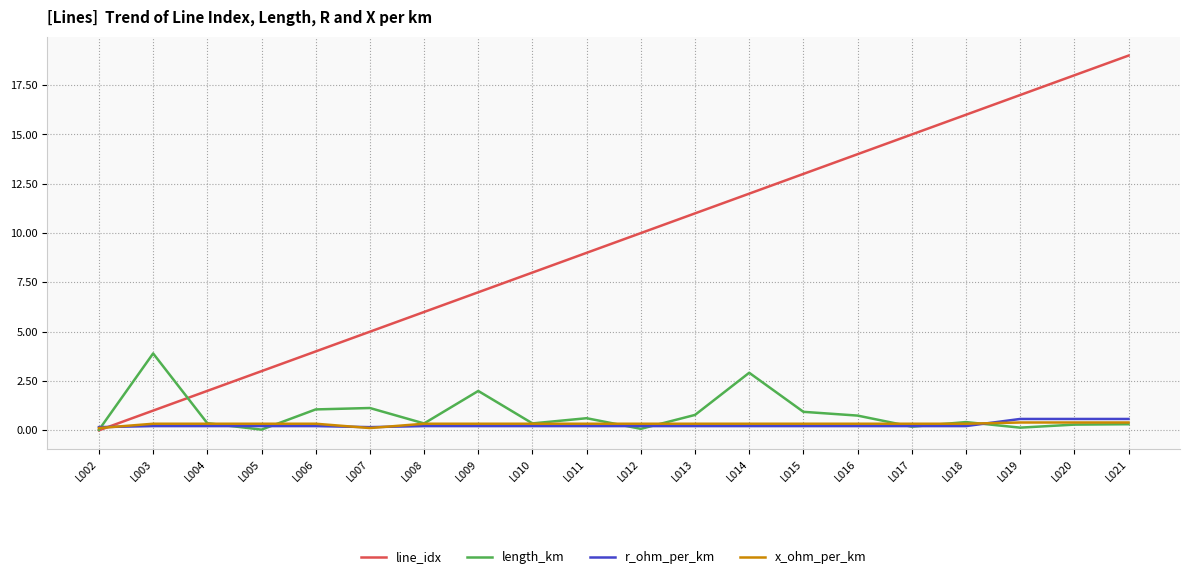

The length_km series shows 1.1 at L007. True or false?

True